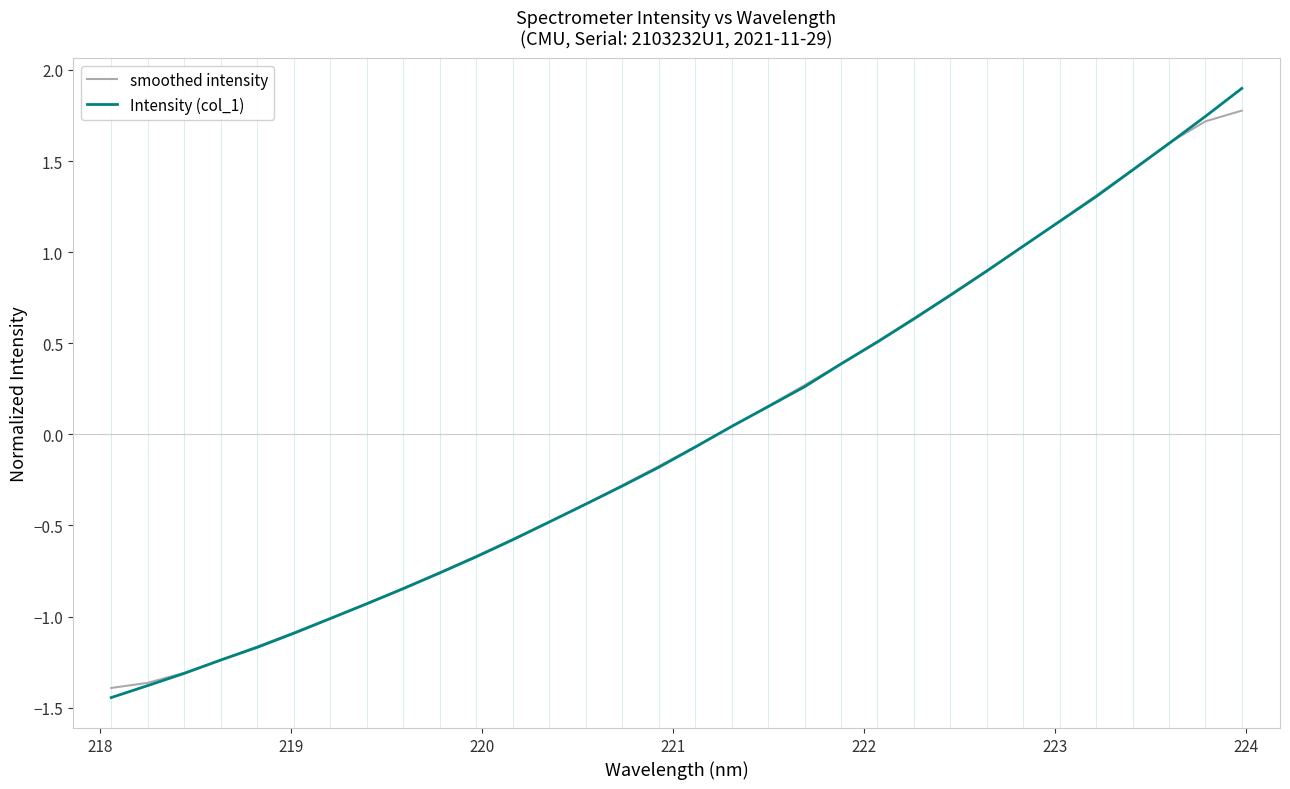

What is the maximum value shown in the chart?

1.9